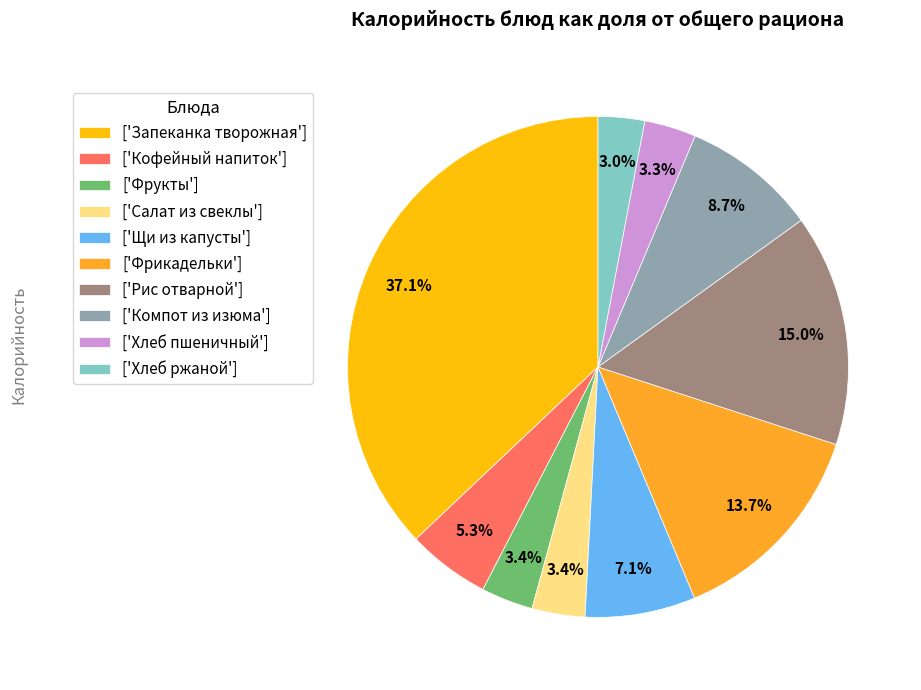

What is the largest slice in the pie chart?

['Запеканка творожная']